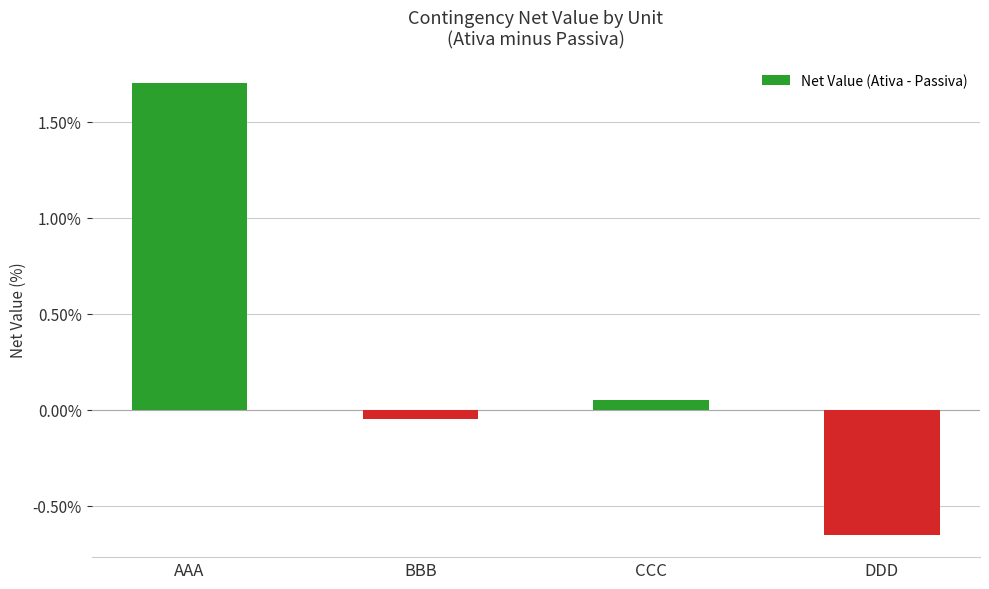

Rank the categories by value from lowest to highest.

DDD, BBB, CCC, AAA